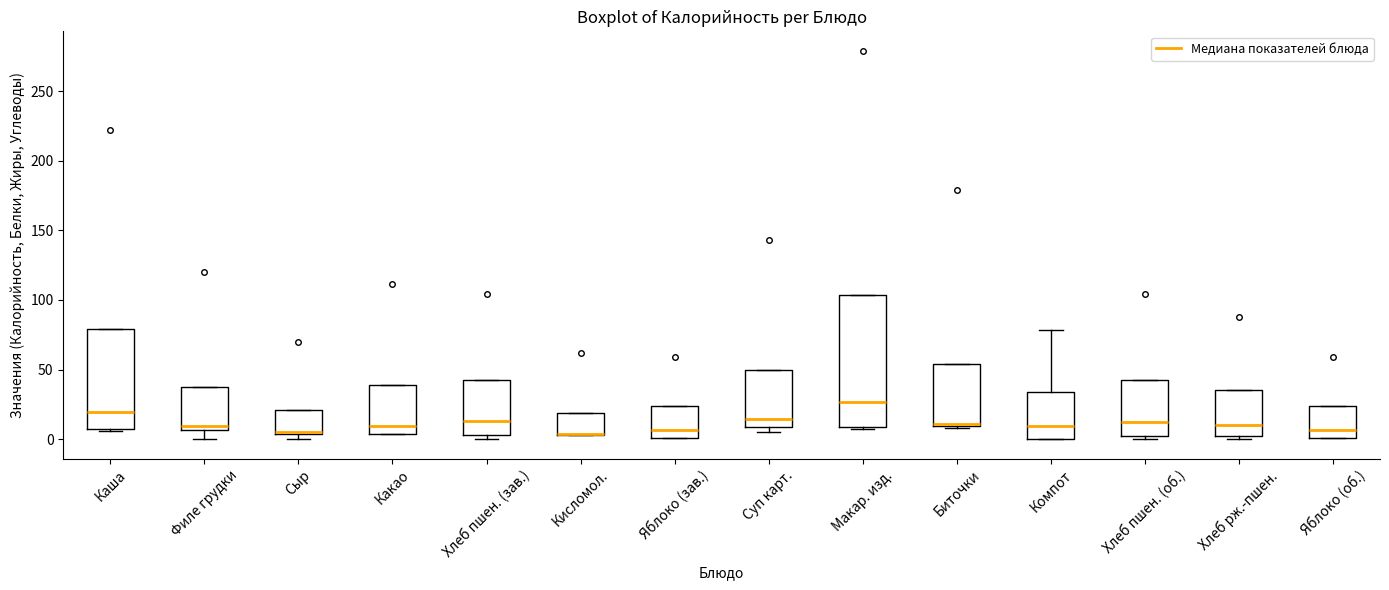

Reading left to right, transcribe this box plot: for each box, give where its median line is, the range the box spans, and where its two whiskers end, as read against the y-axis. The values are not printed on the chart, so give them approximately, as read against the axis.

Каша: median 20, box 10 to 80, whiskers 5 to 80
Филе грудки: median 10, box 5 to 40, whiskers 0 to 40
Сыр: median 5, box 5 to 20, whiskers 0 to 20
Какао: median 10, box 5 to 40, whiskers 5 to 40
Хлеб пшен. (зав.): median 15, box 5 to 45, whiskers 0 to 45
Кисломол.: median 5 (drawn on the box's lower edge), box 5 to 20, whiskers 5 to 20
Яблоко (зав.): median 5, box 0 to 25, whiskers 0 to 25
Суп карт.: median 15, box 10 to 50, whiskers 5 to 50
Макар. изд.: median 25, box 10 to 105, whiskers 5 to 105
Биточки: median 10, box 10 to 55, whiskers 10 to 55
Компот: median 10, box 0 to 35, whiskers 0 to 80
Хлеб пшен. (об.): median 15, box 0 to 45, whiskers 0 (just below the box's lower edge) to 45
Хлеб рж.-пшен.: median 10, box 0 to 35, whiskers 0 (just below the box's lower edge) to 35
Яблоко (об.): median 5, box 0 to 25, whiskers 0 to 25